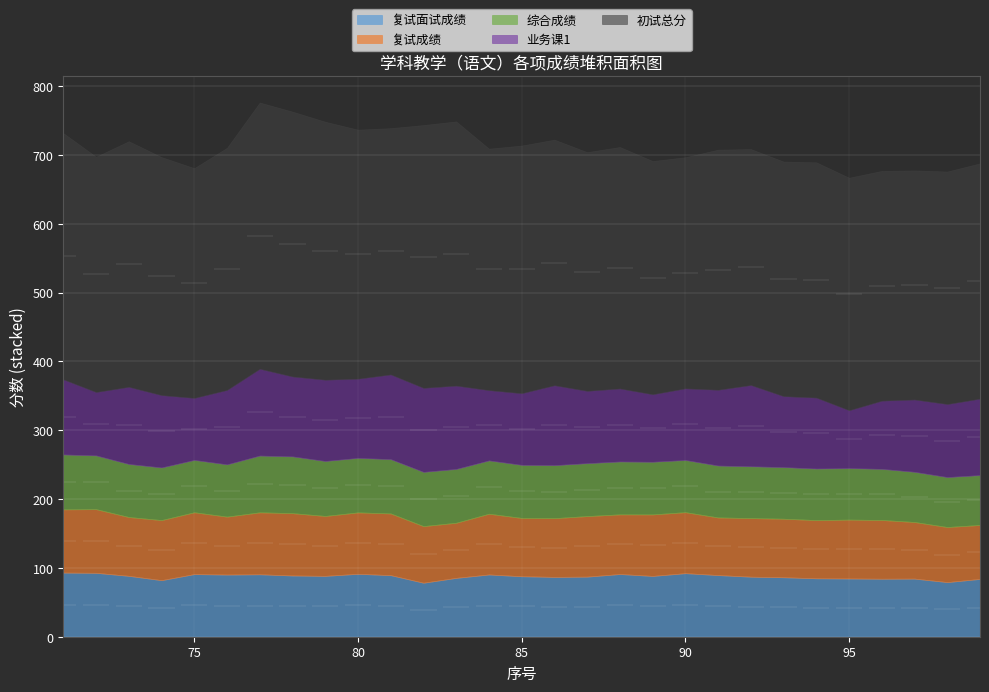

How many categories are shown in the chart?

29